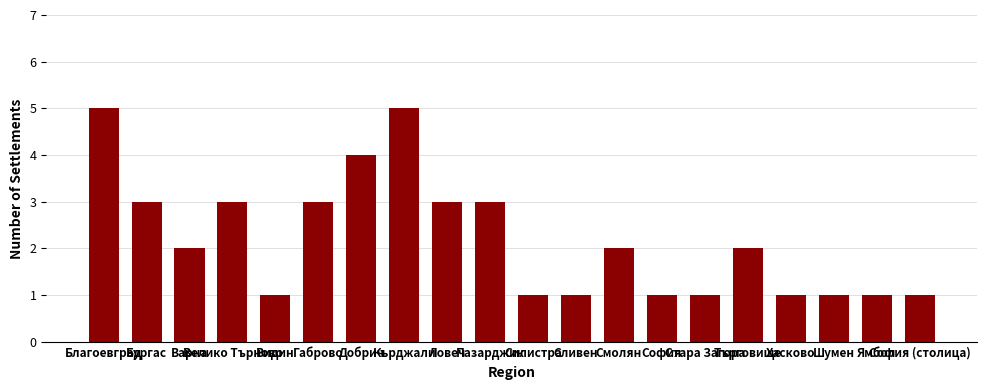

Reading right to left, extract all data points from this chart.

1	1	1	1	2	1	1	2	1	1	3	3	5	4	3	1	3	2	3	5